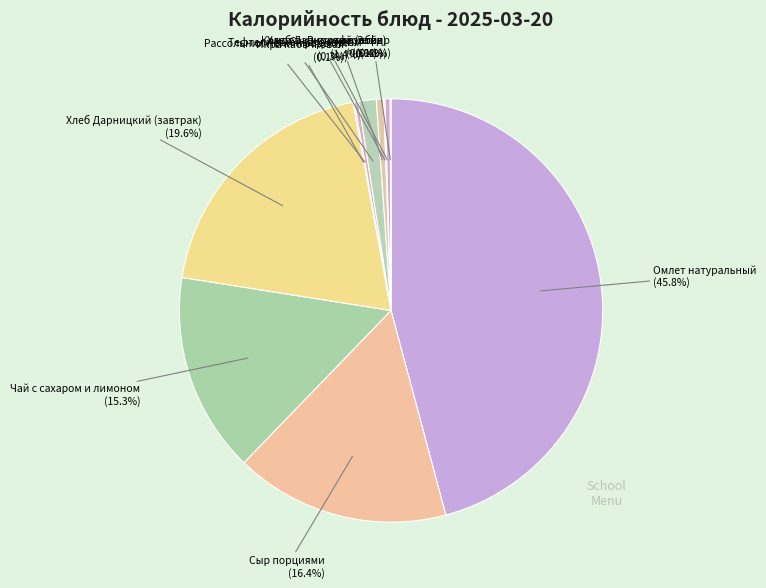

What portion of the pie excludes Рассольник Ленинградский?

99.7%